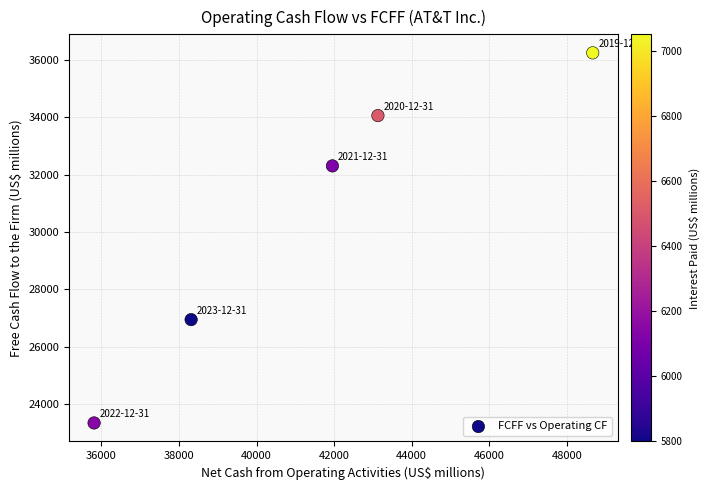

What Y value in the scatter plot is closest to 29796?

32306